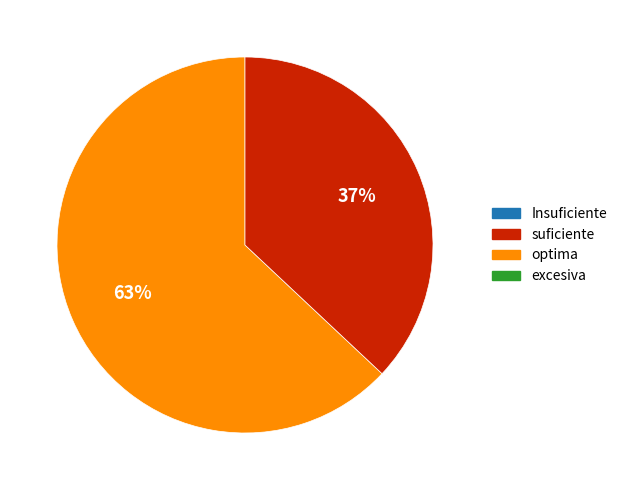

How many segments does this pie chart have?

2